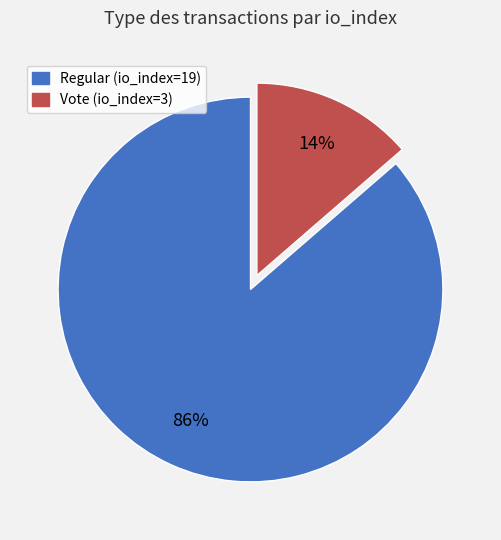

Combined, do Vote (io_index=3) and Regular (io_index=19) account for over 50%?

Yes